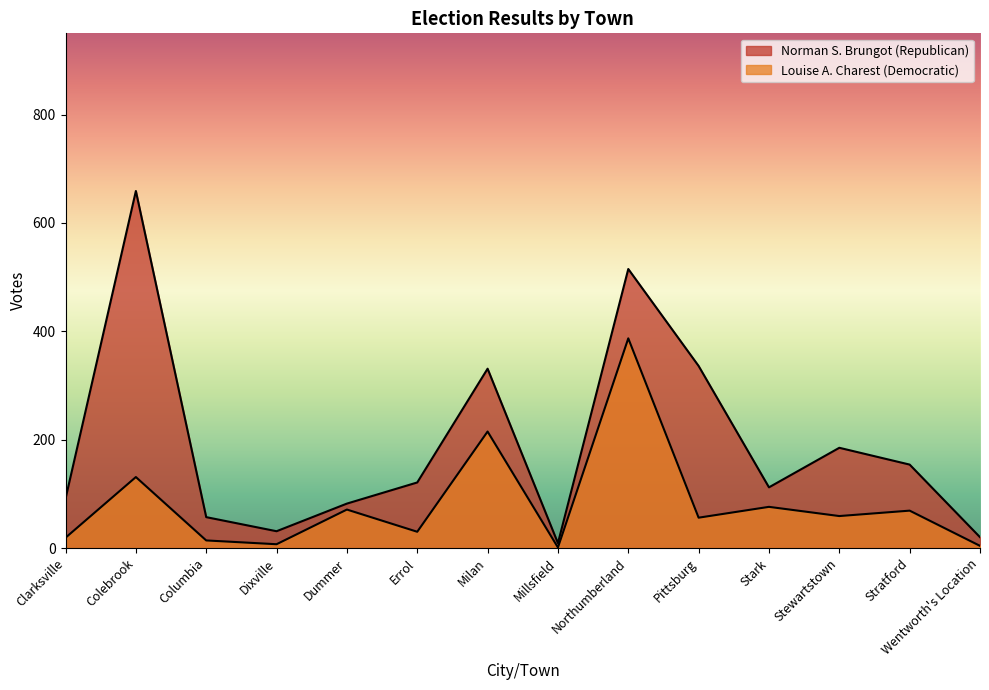

What is the sum of the Louise A. Charest (Democratic) values at Dummer and Errol?

101